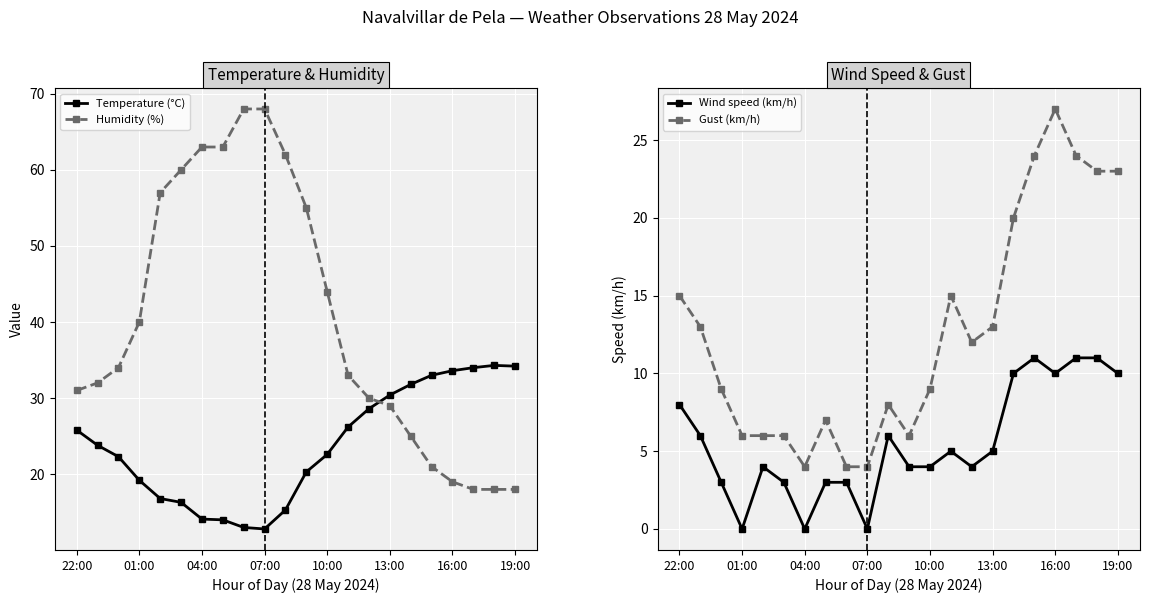

Where does the Temperature (°C) series first go above 23?

22:00